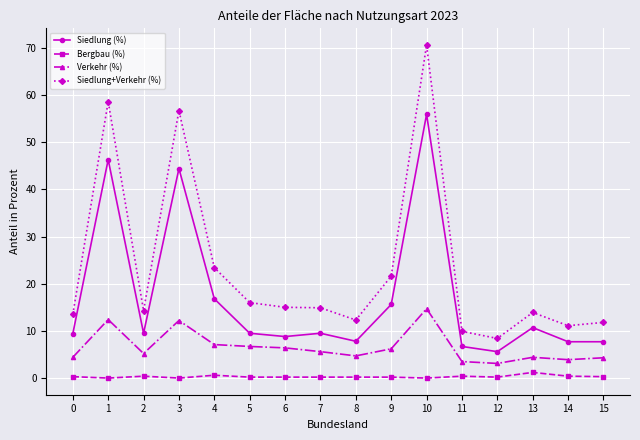

Which category has the highest value in the Verkehr (%) series?

10